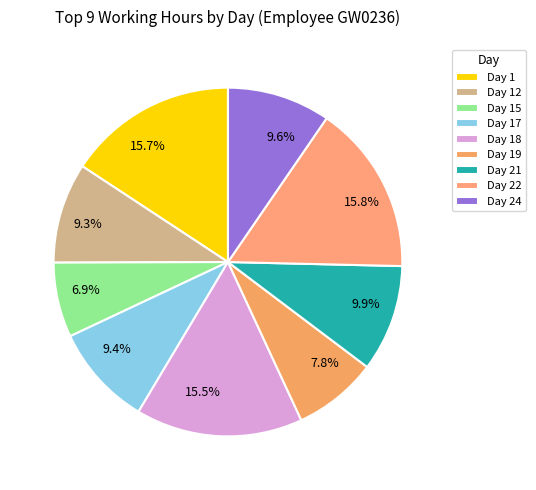

To the nearest percent, what percentage of the pie is Day 15?

7%